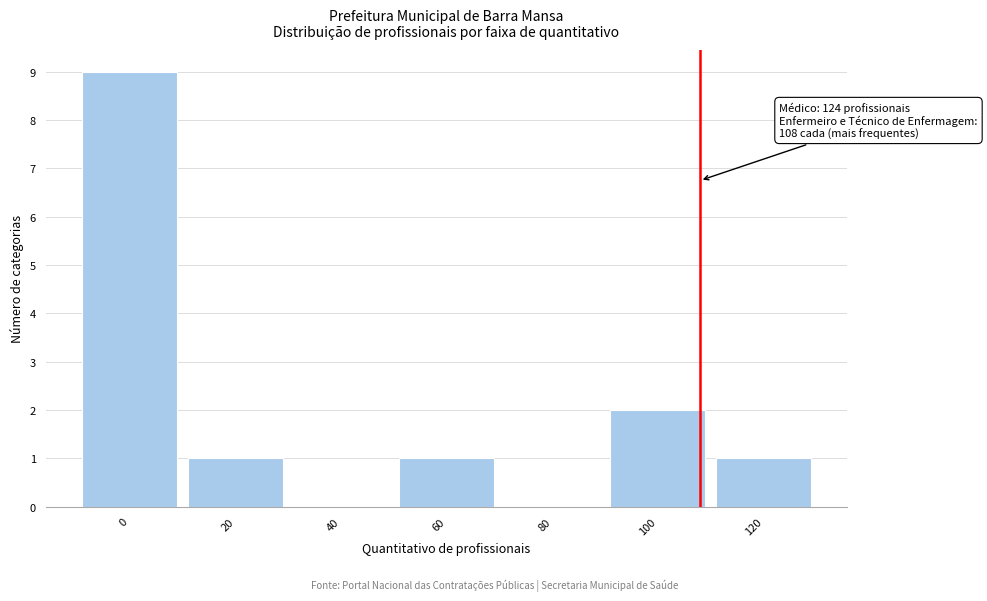

Reading right to left, what are all the values shown in this chart?

120=1	100=2	80=0	60=1	40=0	20=1	0=9